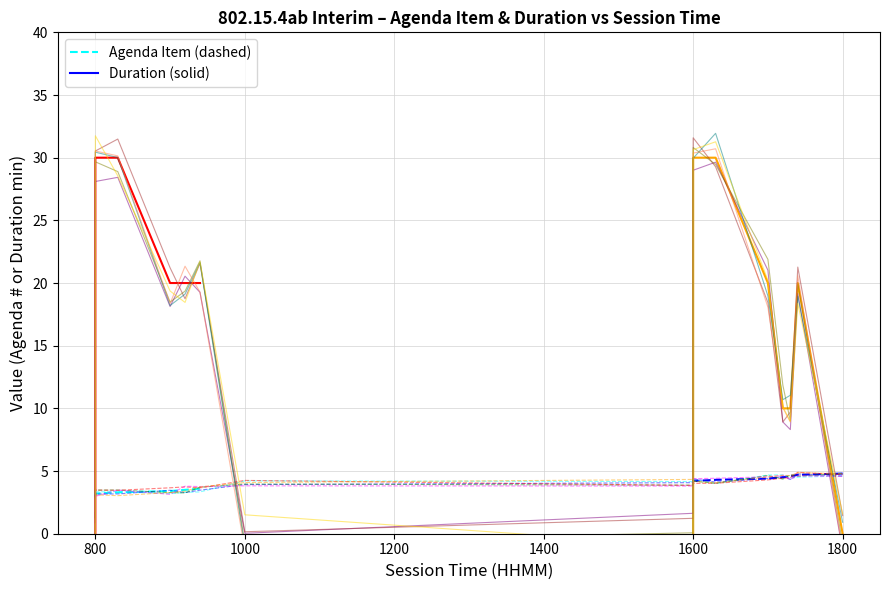

What is the average value of the Agenda Item (col_0) series?

3.9